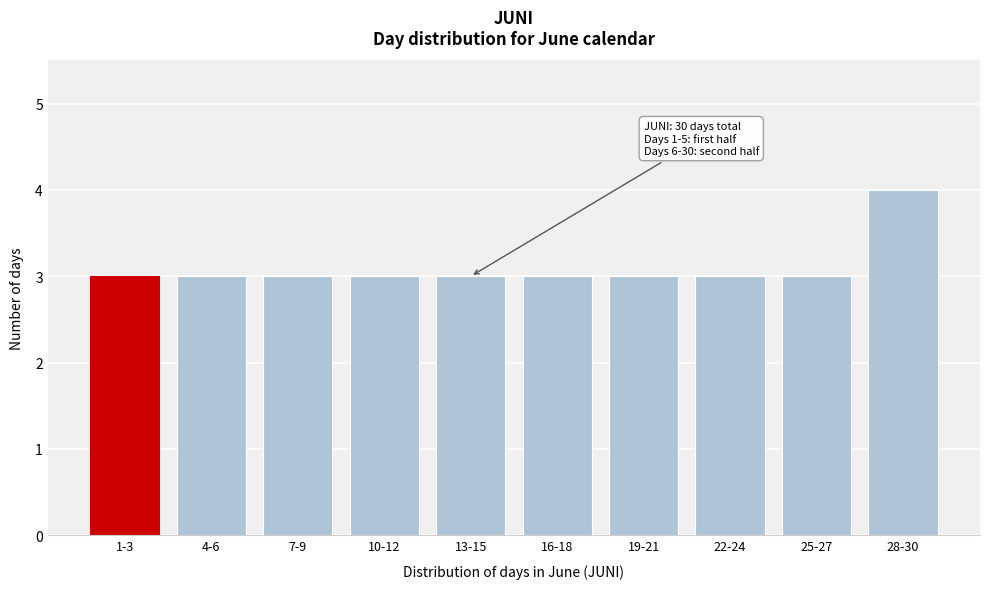

Reading left to right, transcribe all the data shown in this chart.

3	3	3	3	3	3	3	3	3	4